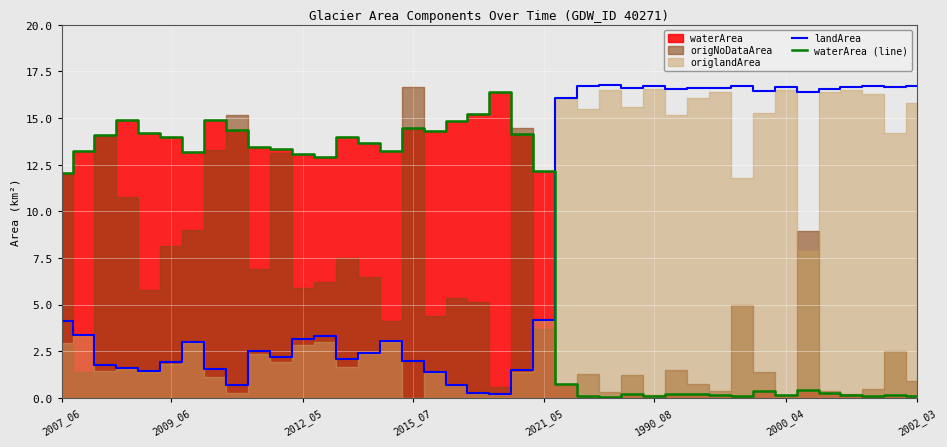

How many times do waterArea (line) and landArea cross each other?

1